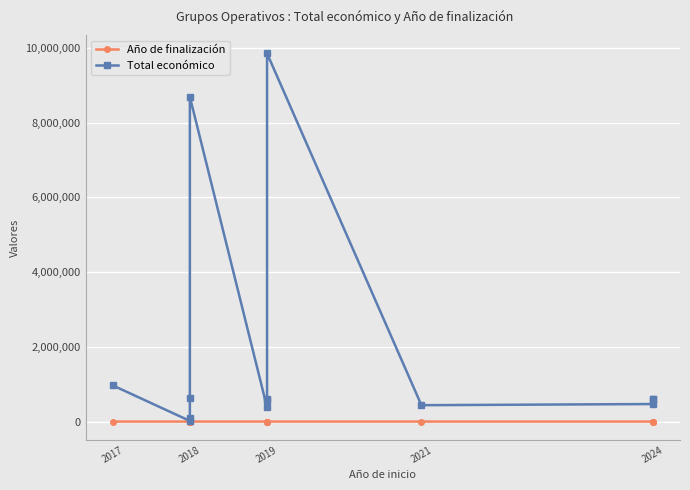

List the series in order of their overall mean, highest first.

Total económico, Año de finalización